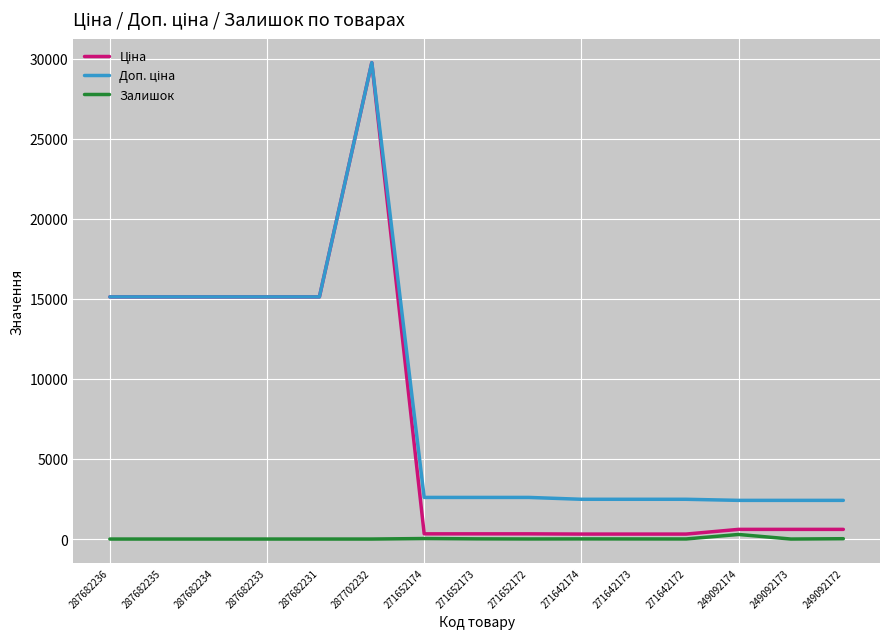

Is it true that Залишок equals 0.0 at 287682233?

True